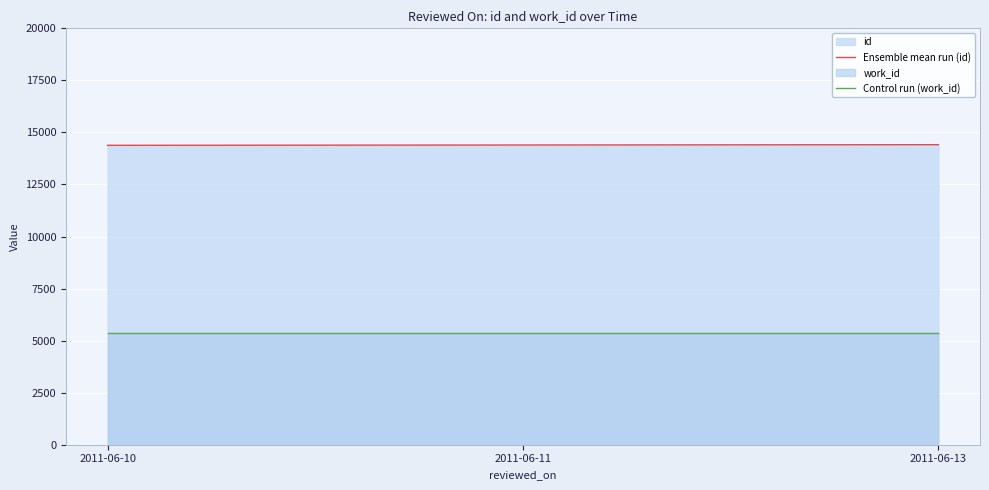

What is the maximum value shown in the chart?

14412